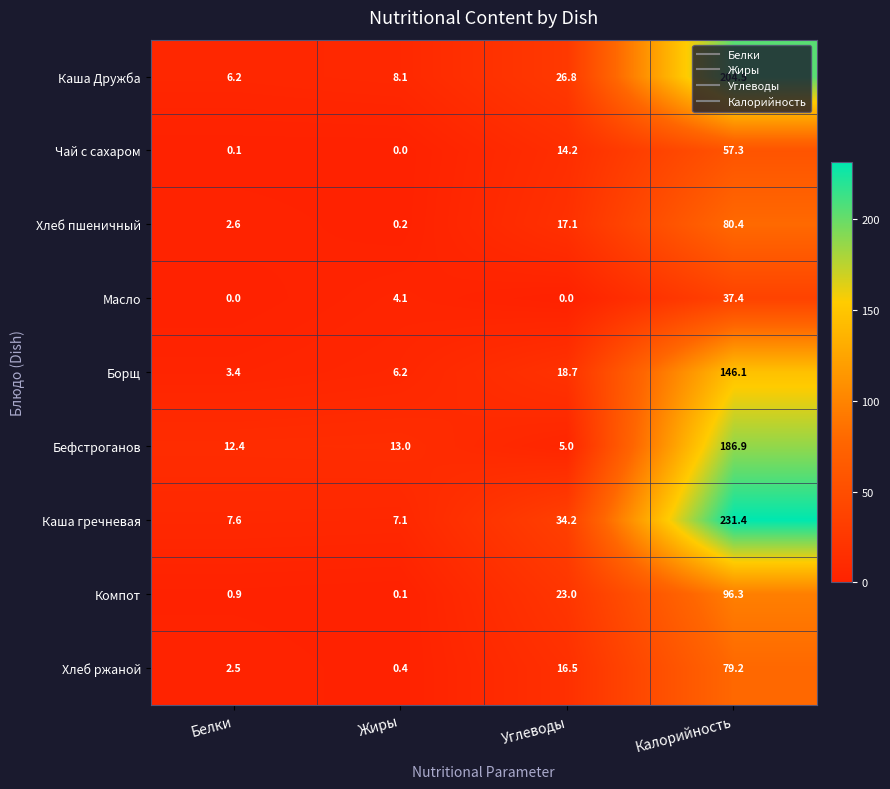

What is the spread (max minus min) of values at Жиры?

13.0